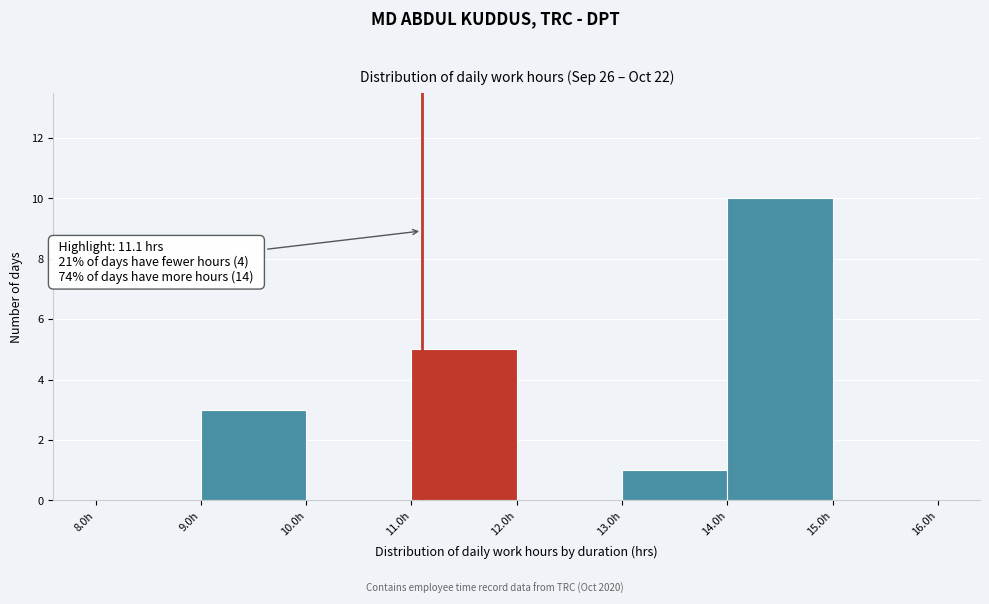

Over which range of the x-axis is the bar tallest?

14 to 15